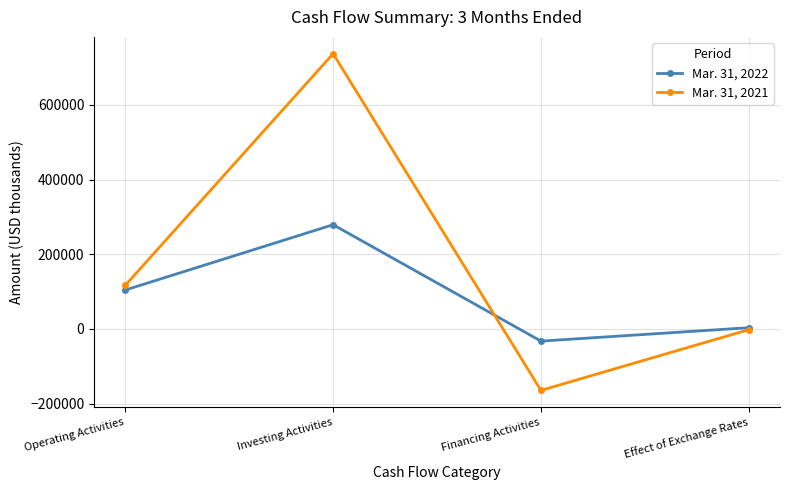

What is the difference between the maximum and minimum values in the Mar. 31, 2021 series?

901269